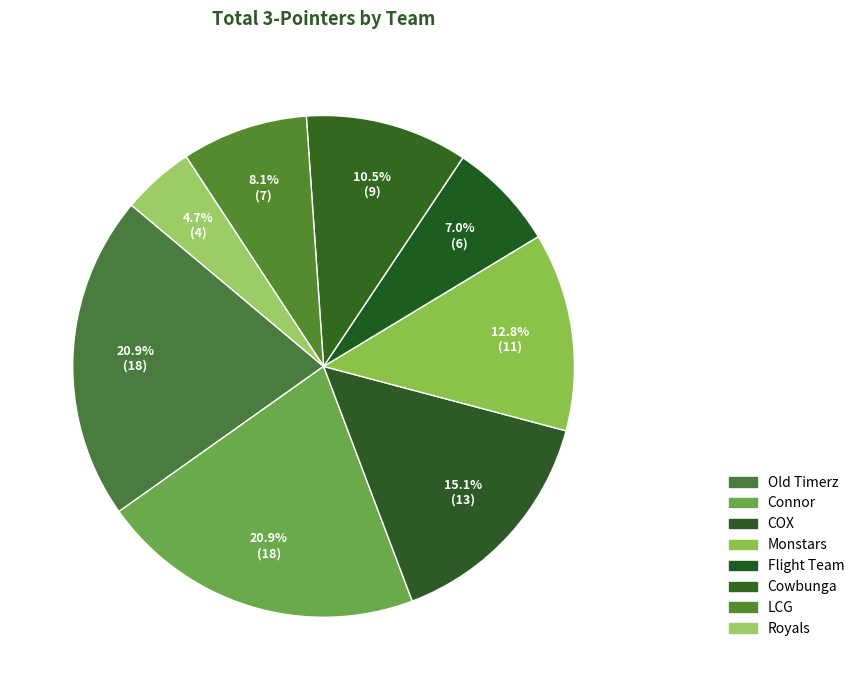

What percentage is NOT represented by Cowbunga?

89.5%